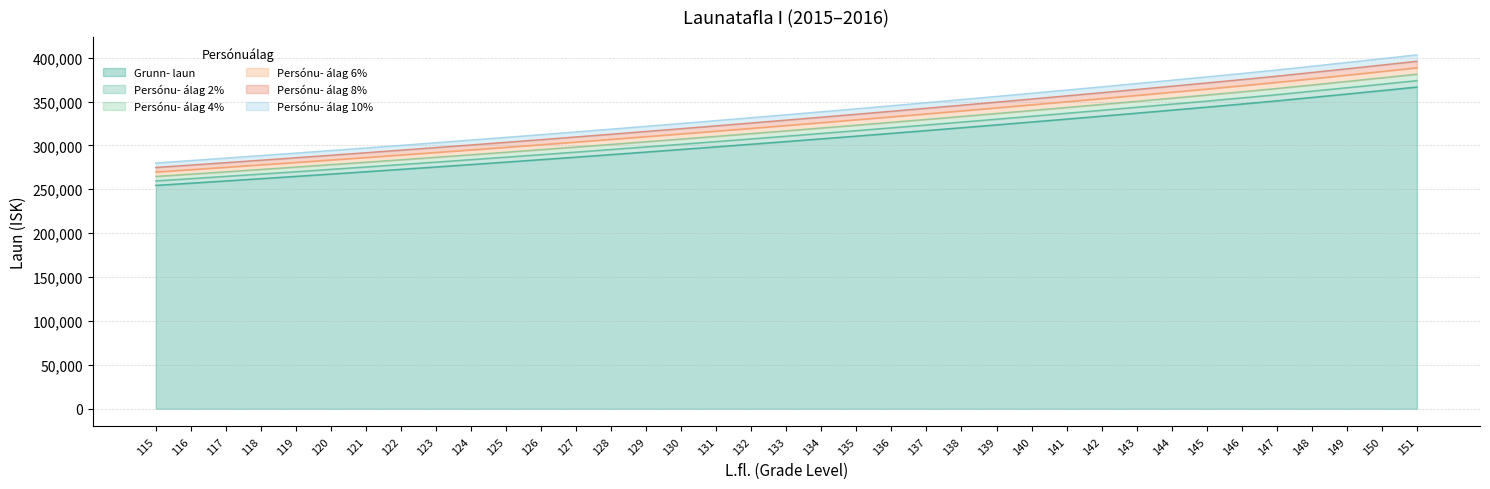

What is the value of the Grunn- laun point at the 32nd from the left?

347225